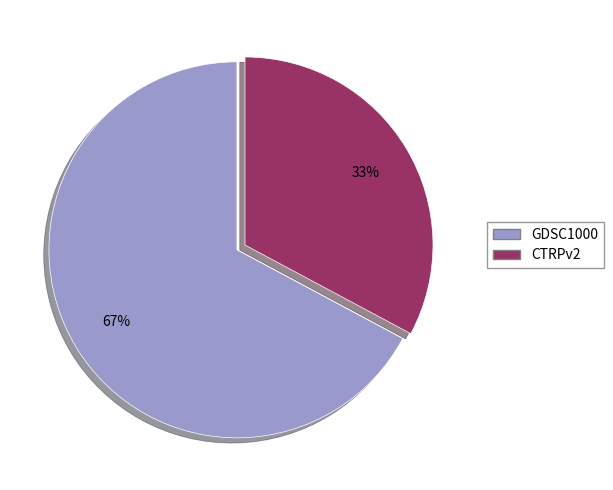

How many segments does this pie chart have?

2